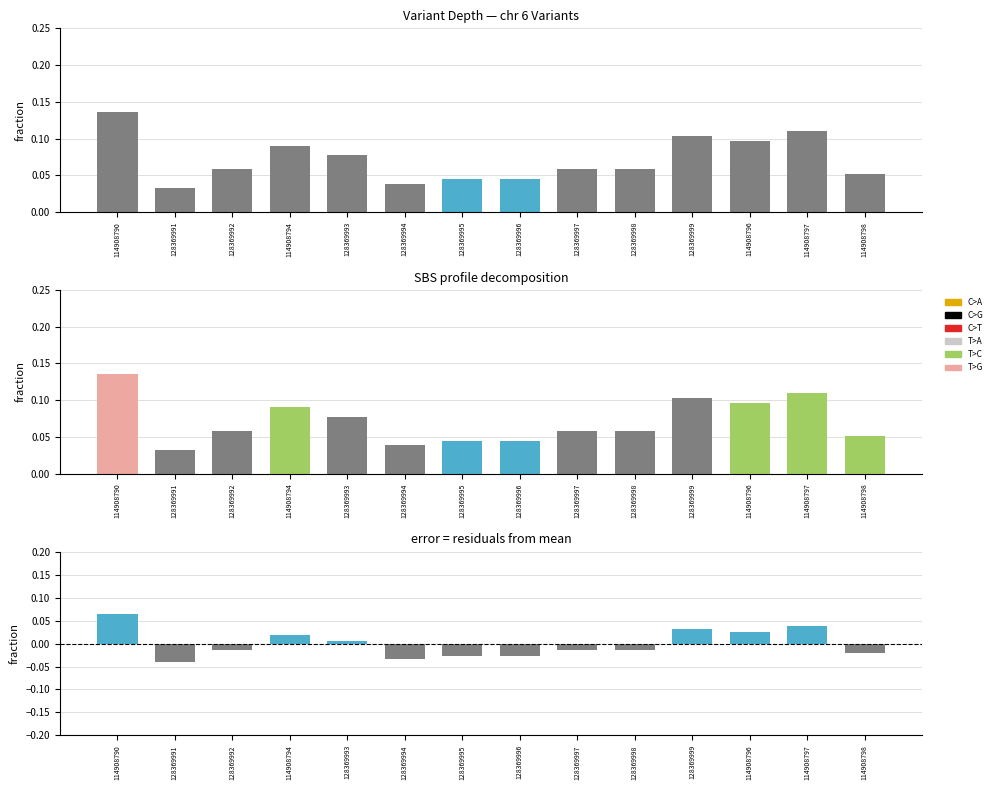

Which series has the widest spread of values?

depth